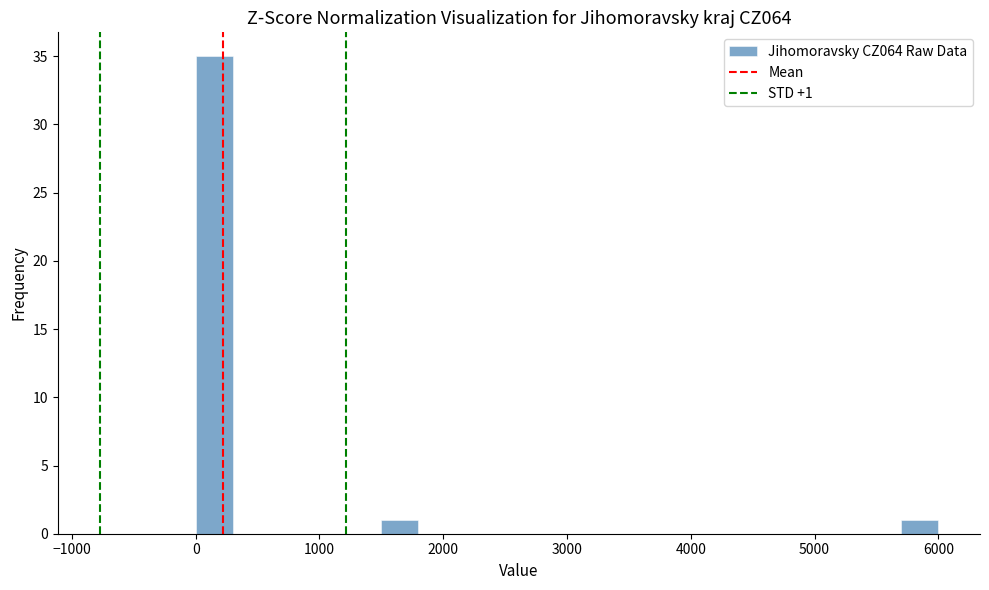

Read against the x-axis, roughly where is the centre of the tallest bar?

200